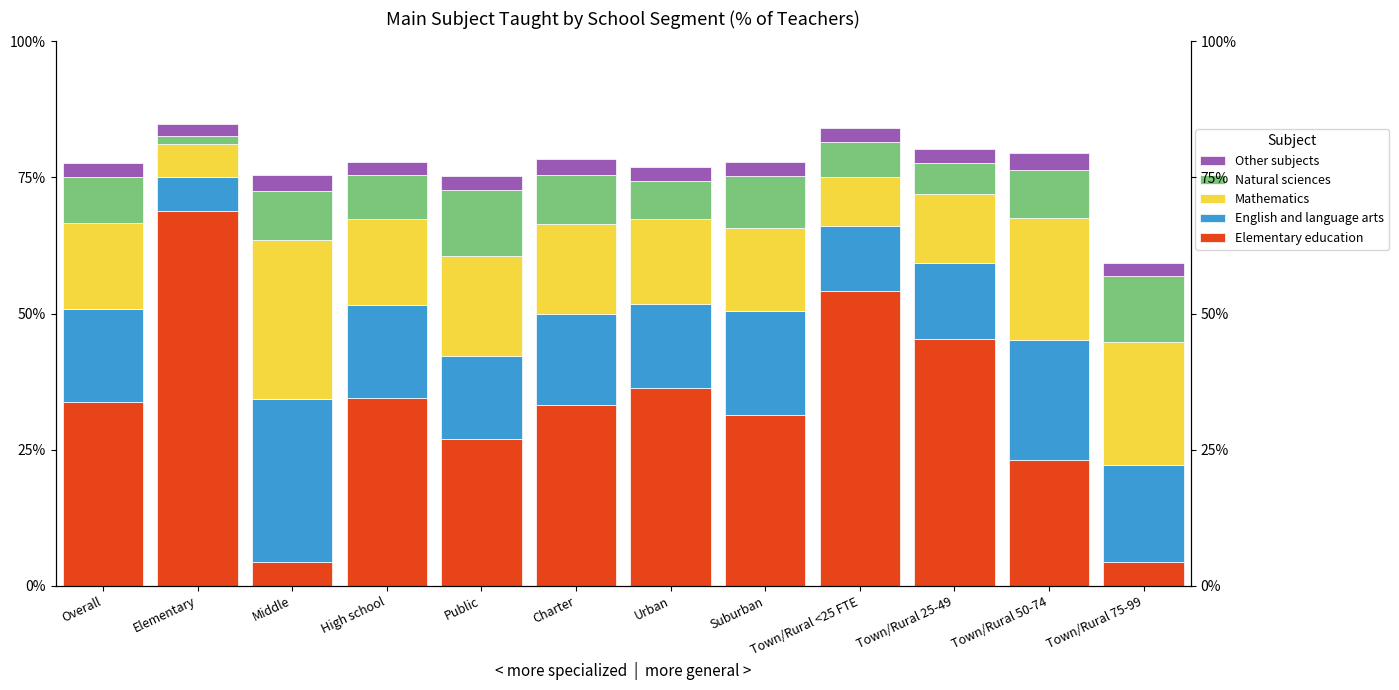

Is it true that Natural sciences equals 0.1 at Town/Rural 75-99?

True